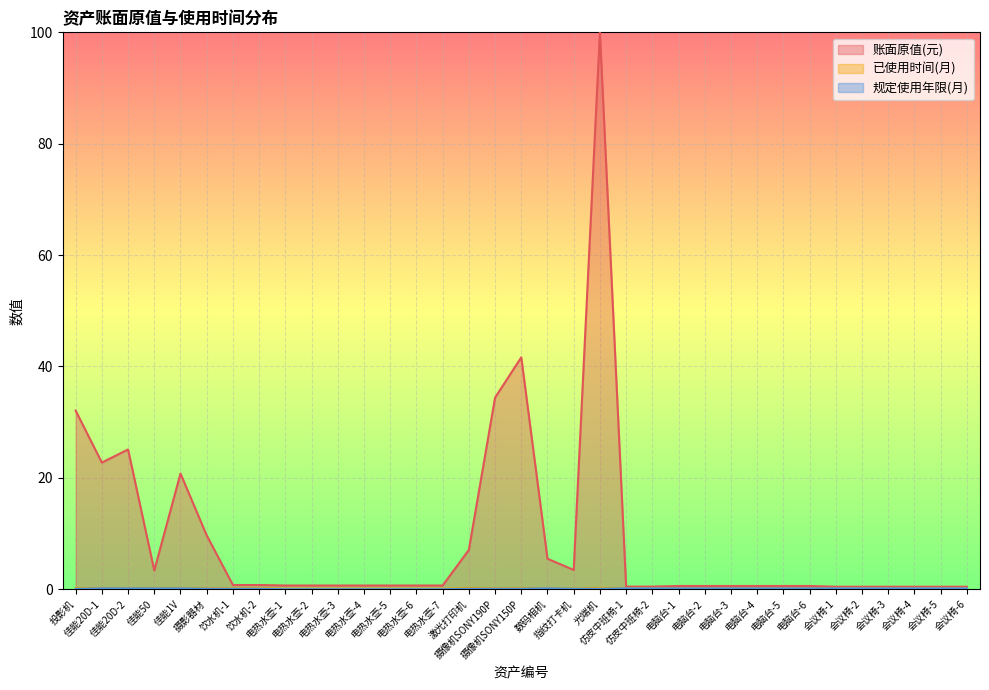

What is the label of the 33rd point from the left?

会议椅-4